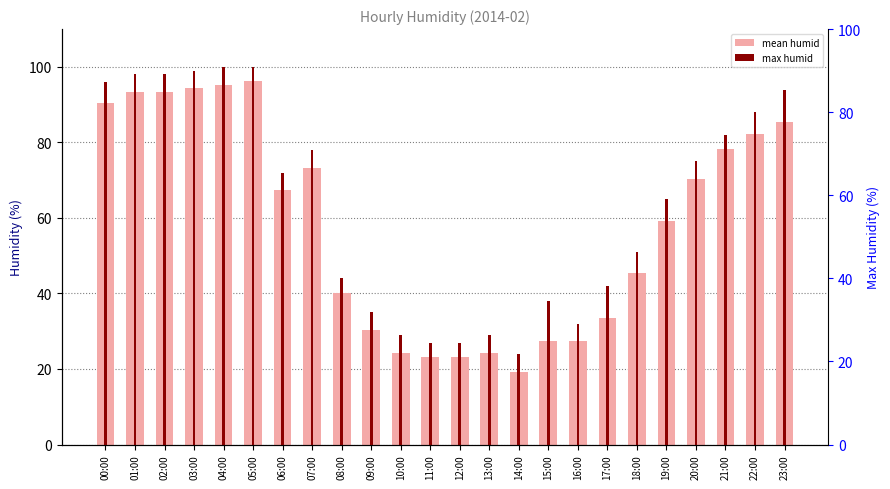

What is the label of the 22nd bar from the right?

02:00